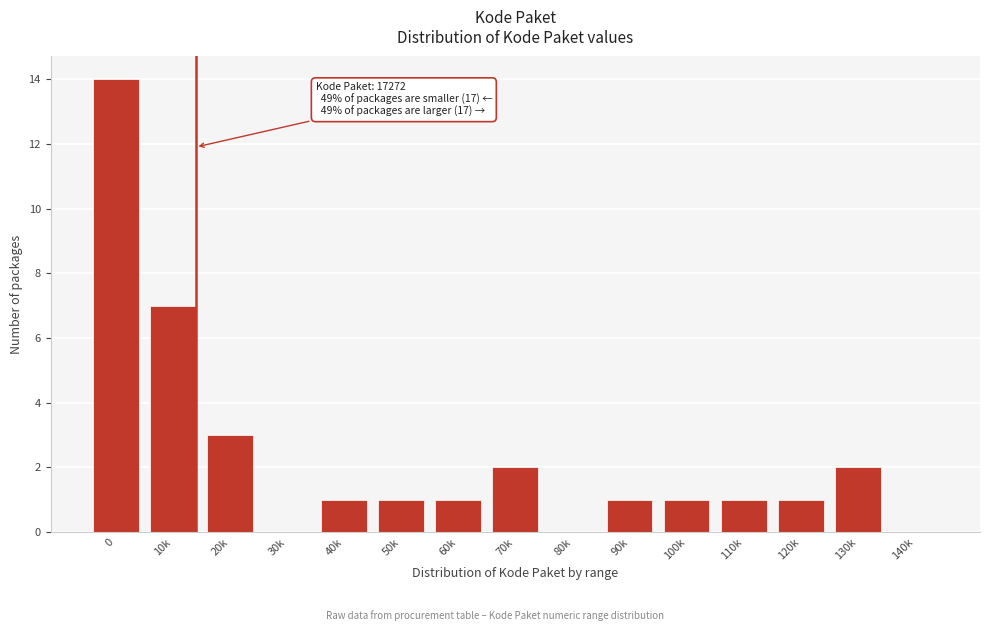

Reading right to left, list all the values displayed in this chart.

140k=0	130k=2	120k=1	110k=1	100k=1	90k=1	80k=0	70k=2	60k=1	50k=1	40k=1	30k=0	20k=3	10k=7	0=14